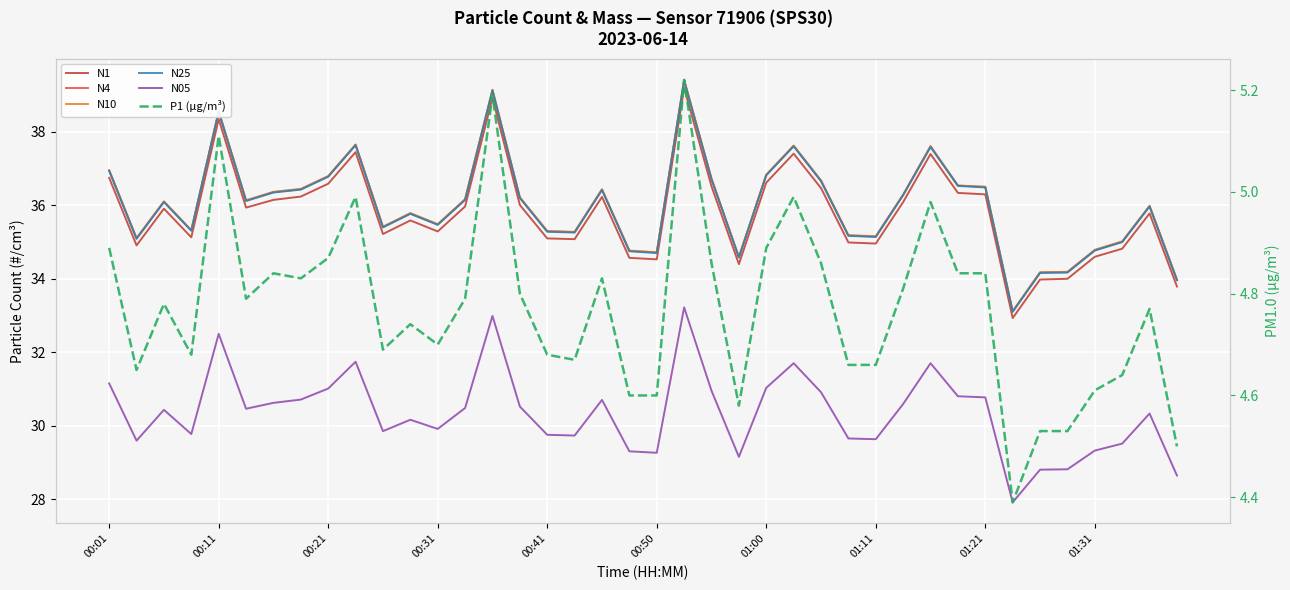

In N1, how many points are higher than both neighbors (excluding endpoints)?

10